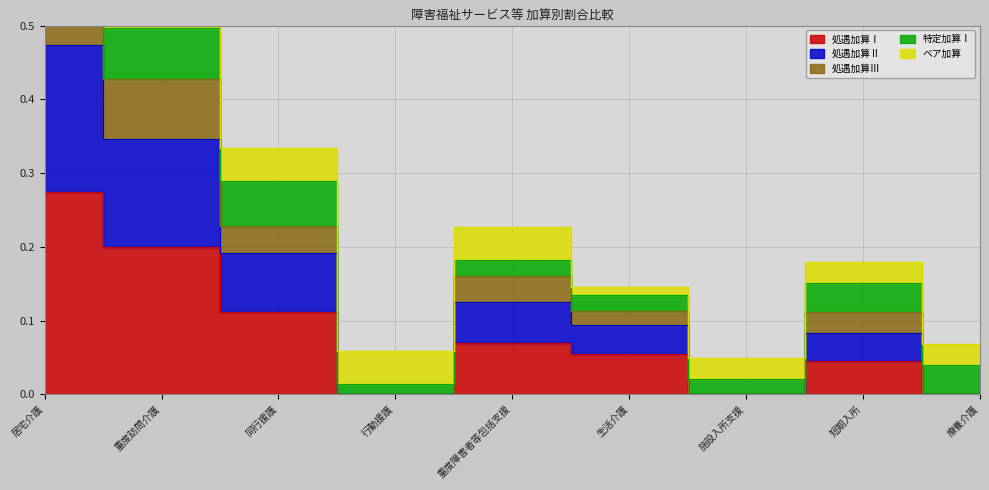

The 処遇加算Ⅰ series shows 0.1 at 生活介護. True or false?

True